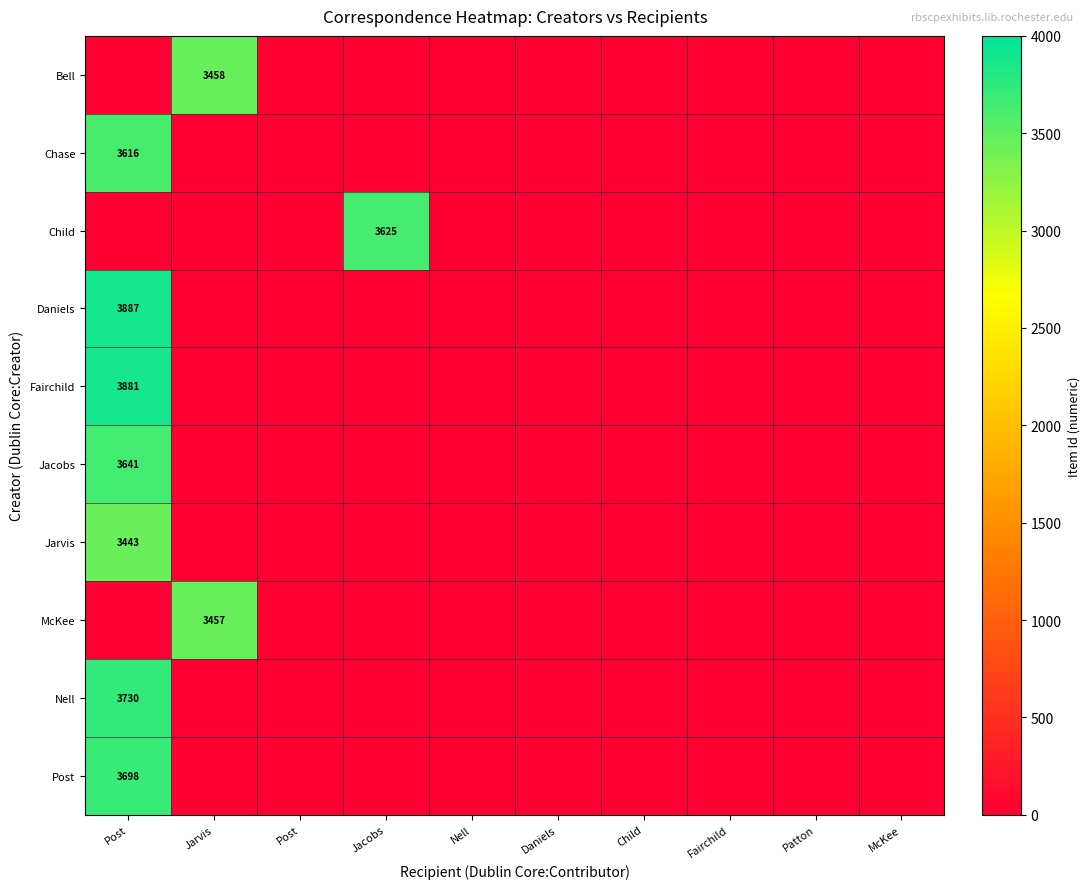

How many positive values does the Jarvis series have?

1